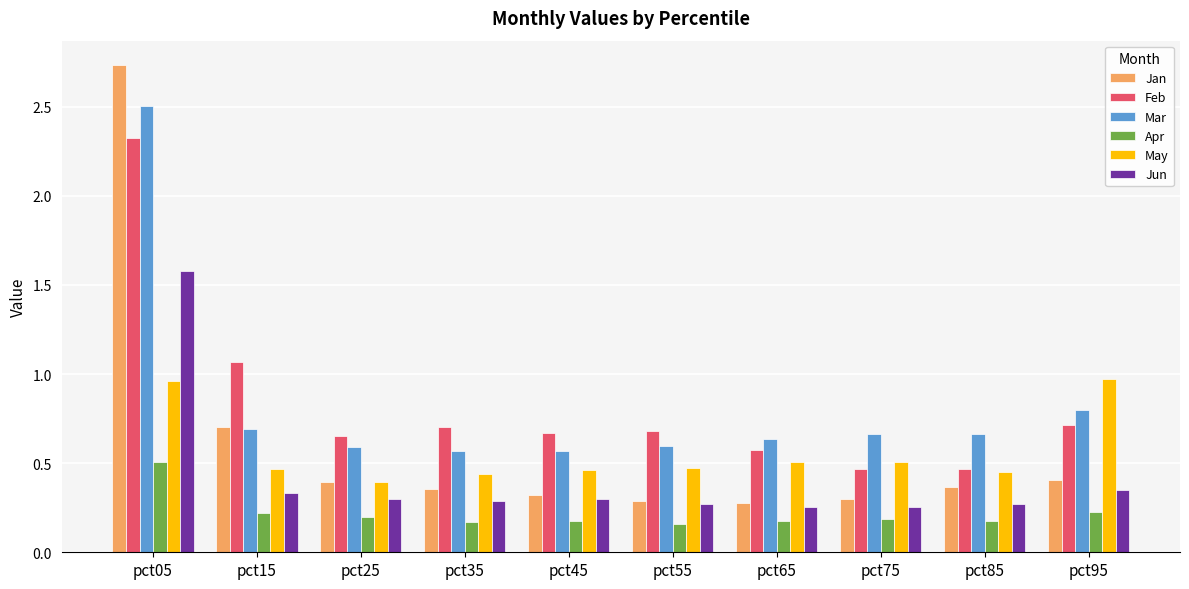

Does the chart contain stacked bars?

No